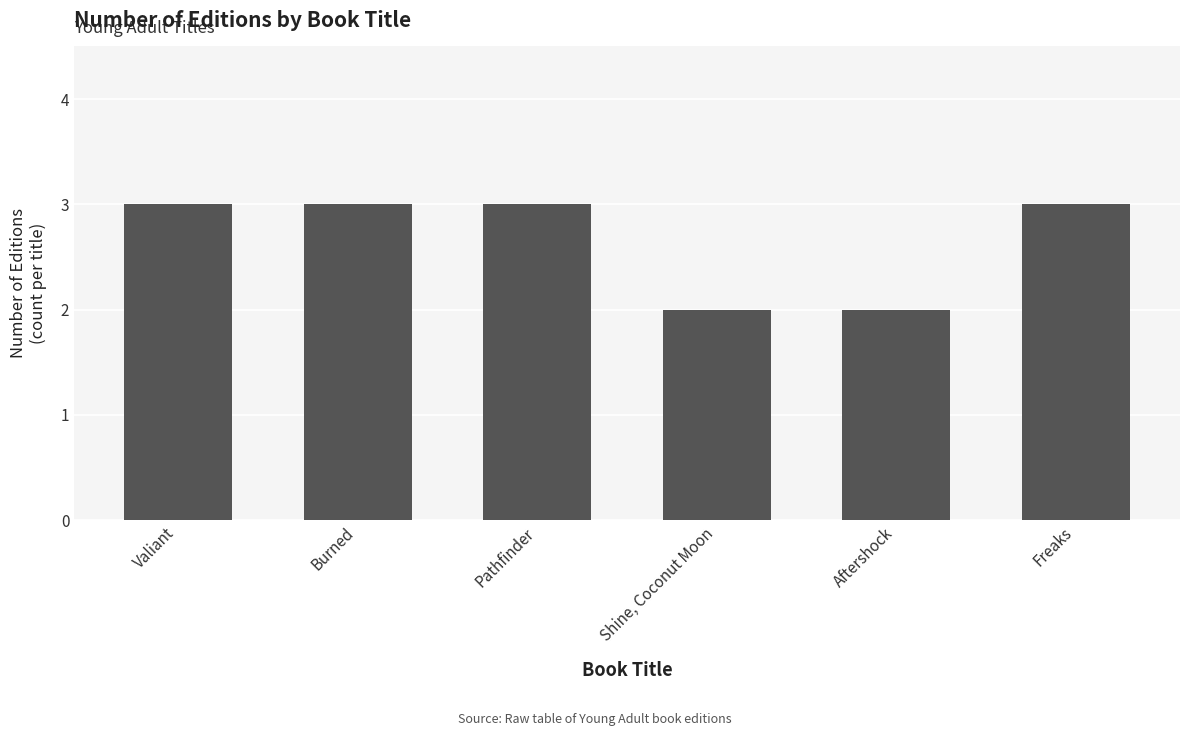

What is the sum of all values?

16